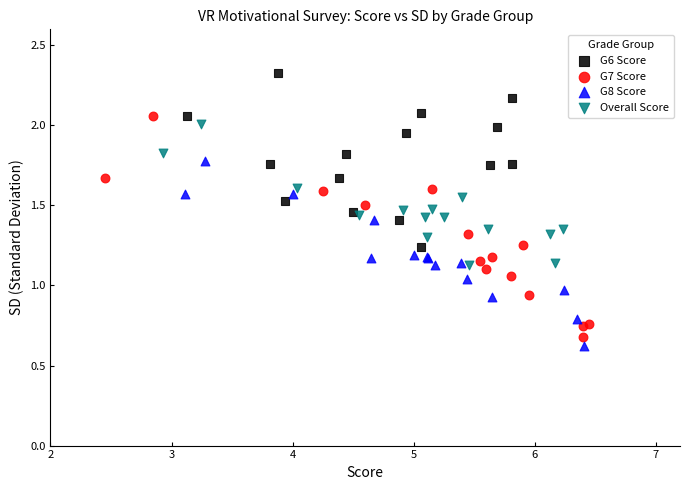

Which series has the largest Y range (max minus min)?

G7 Score